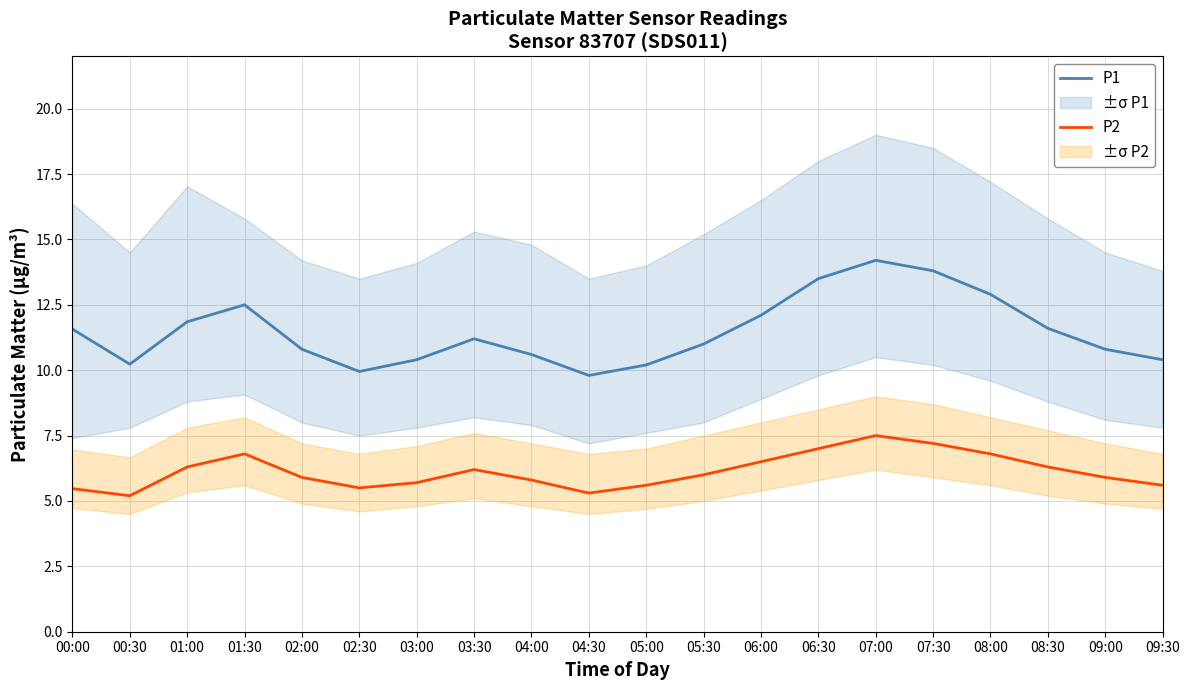

At how many categories does at least one series exceed 10?

18